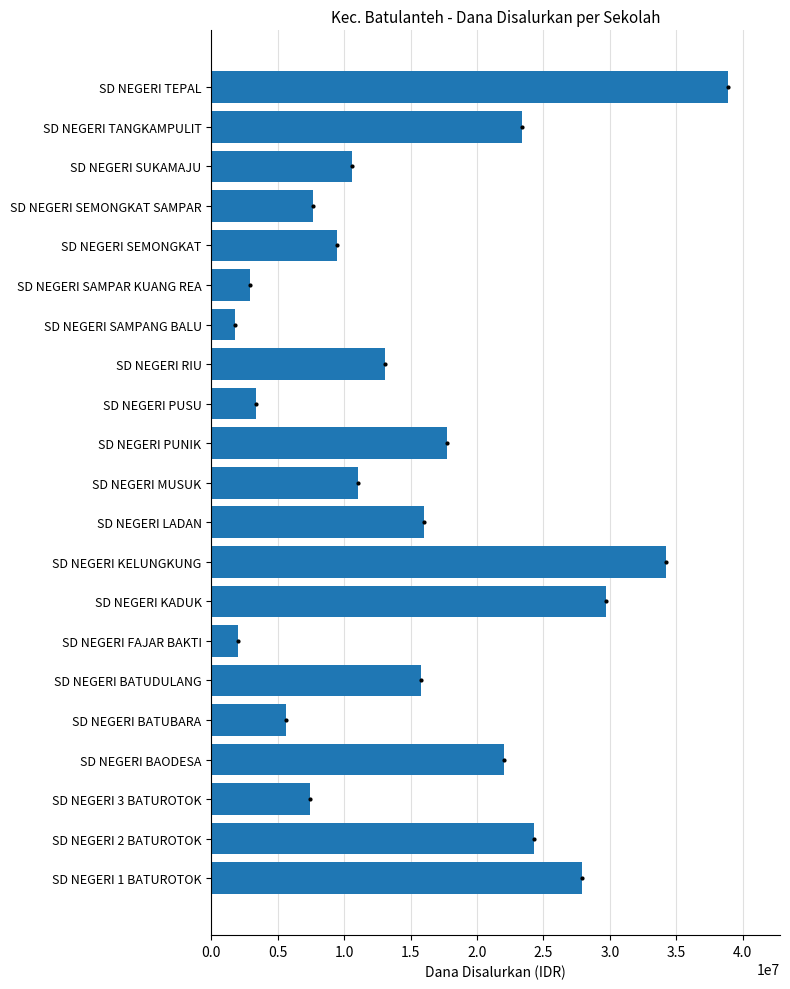

At which label is the value closest to 20362500?

SD NEGERI BAODESA